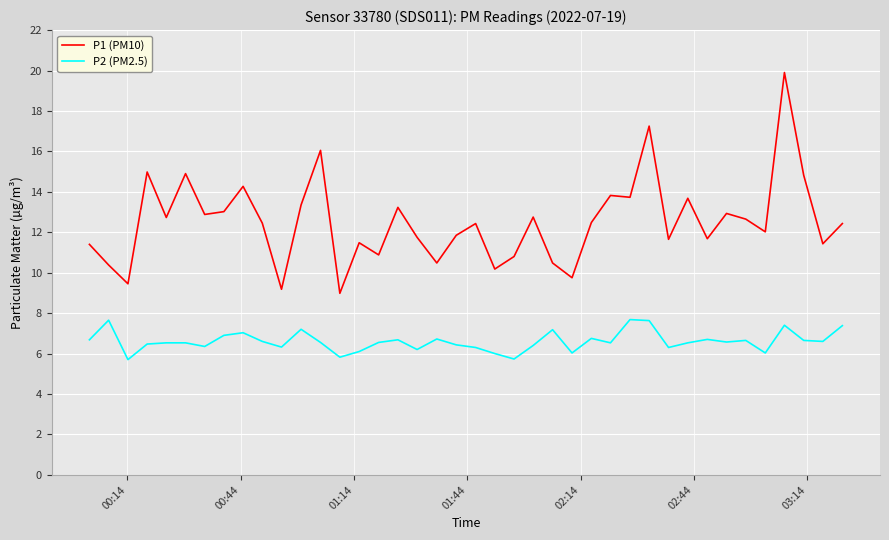

What is the difference between the maximum and minimum values in the P1 (PM10) series?

10.9